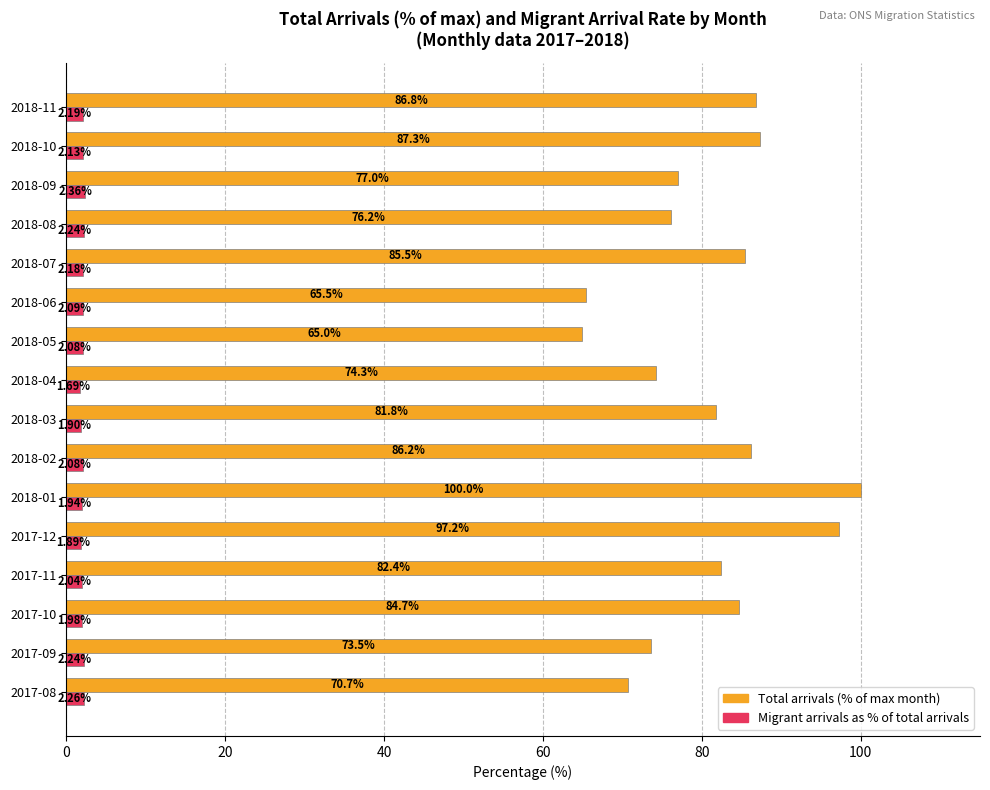

What is the difference between the highest and lowest values at 2017-09?

71.3